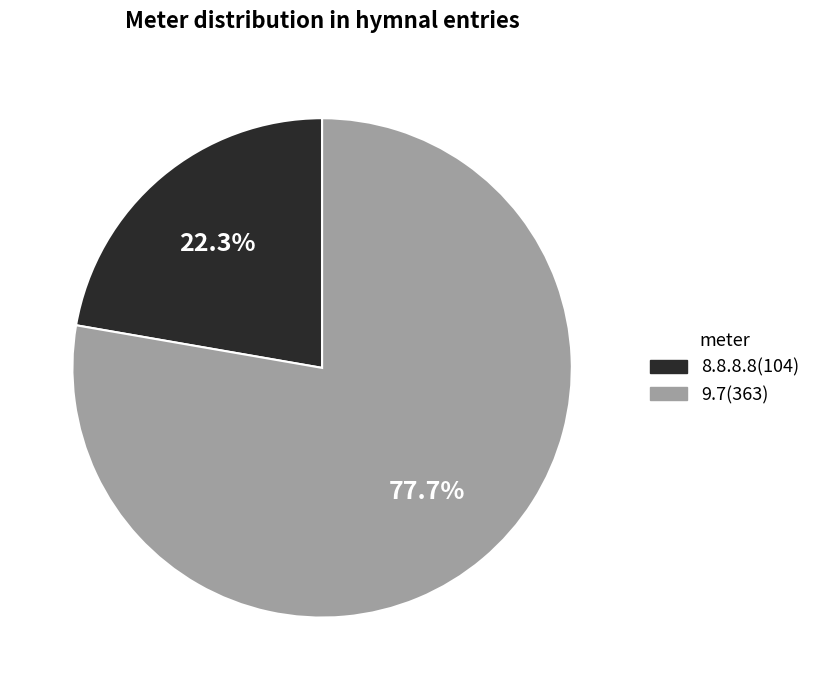

Rank the categories by value from highest to lowest.

9.7, 8.8.8.8